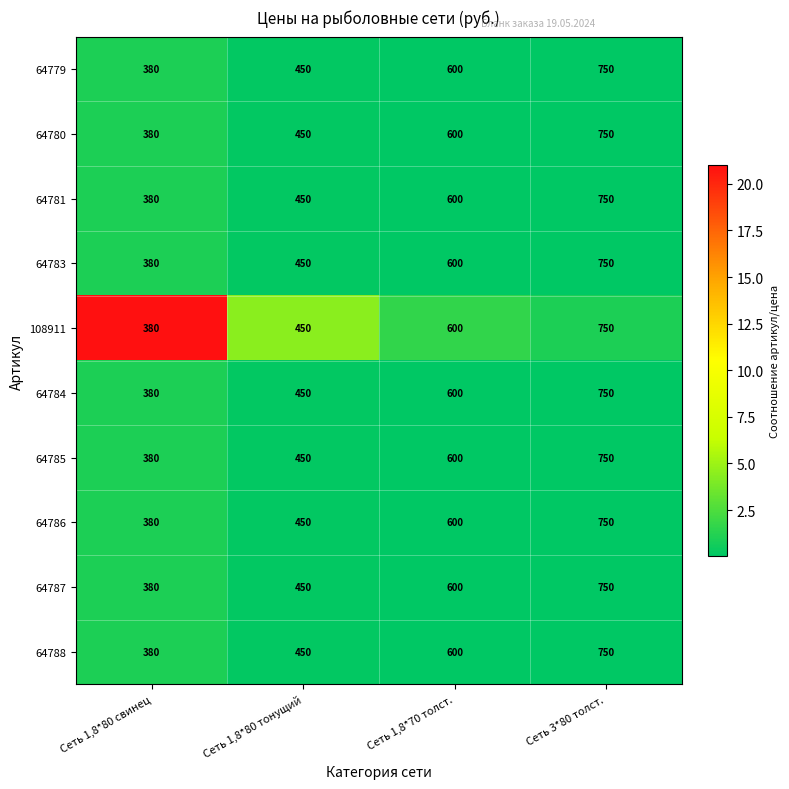

What is the difference between the maximum and minimum values in the 64784 series?

370